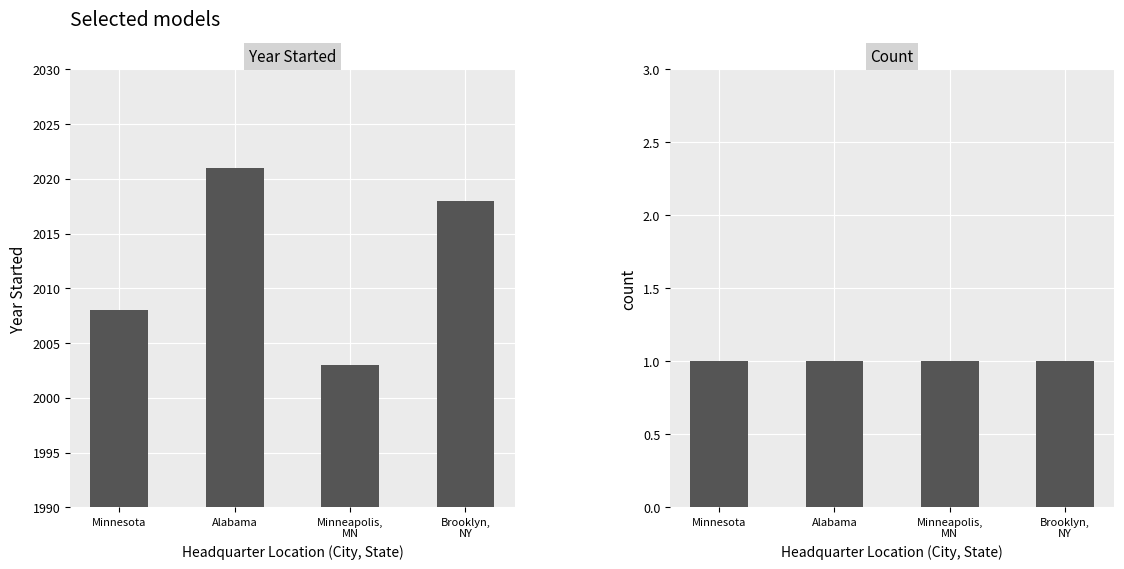

Where is Year Started nearest to the value 2012?

Minnesota